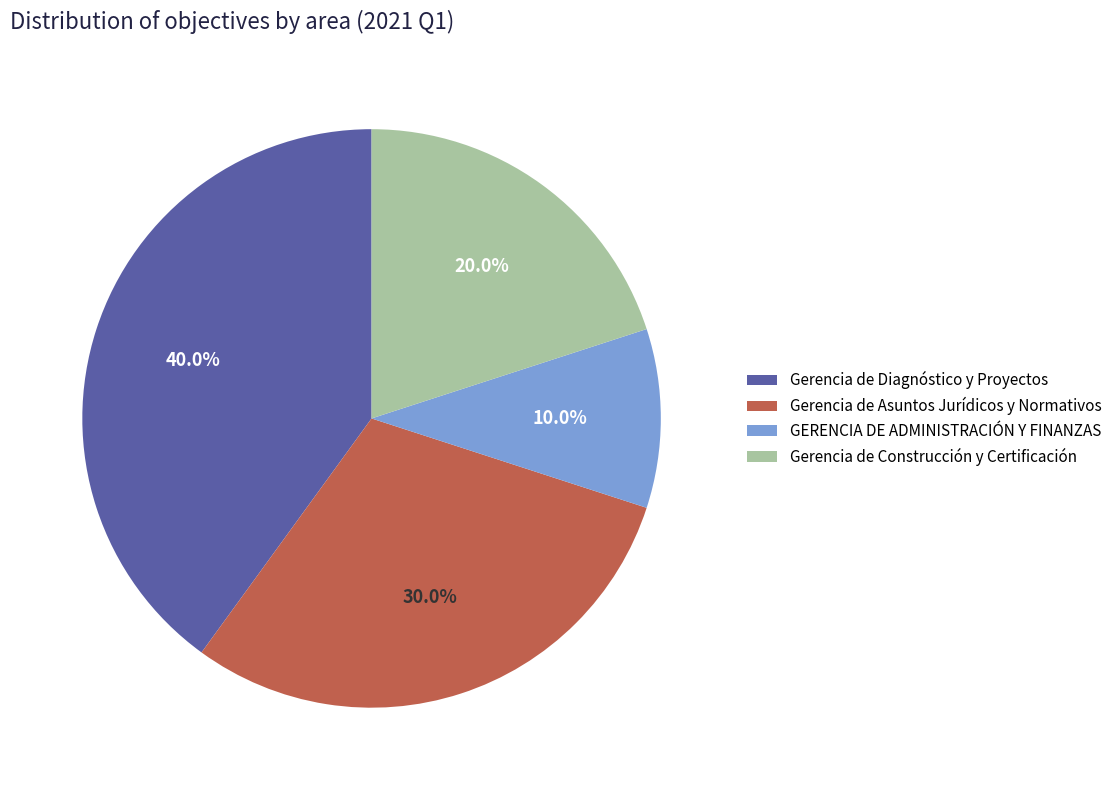

Which slice is the smallest?

GERENCIA DE ADMINISTRACIÓN Y FINANZAS